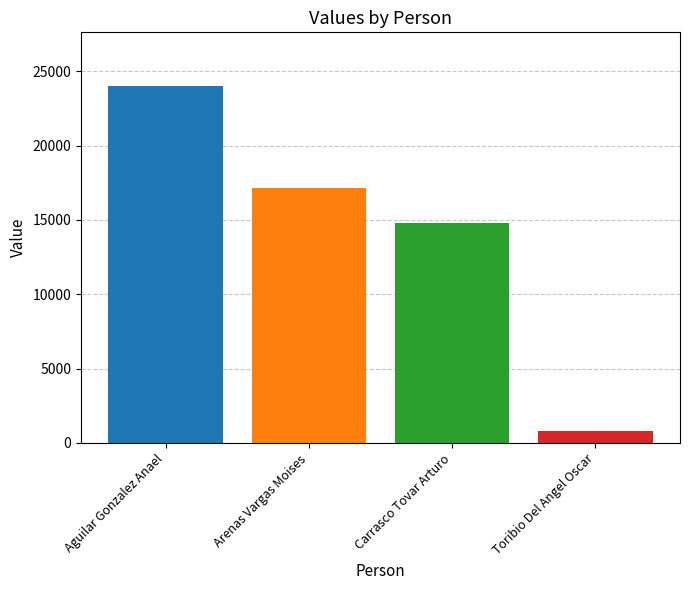

What is the maximum value shown in the chart?

24019.2